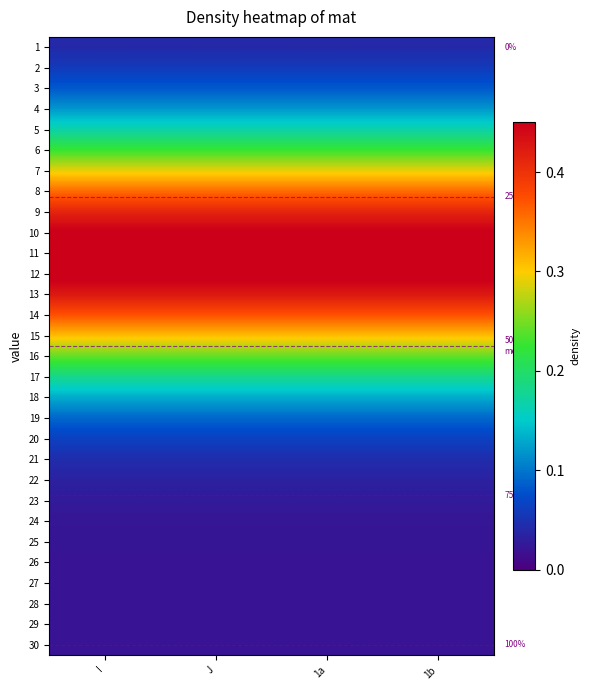

Is it true that 26 equals 0.0 at J?

False